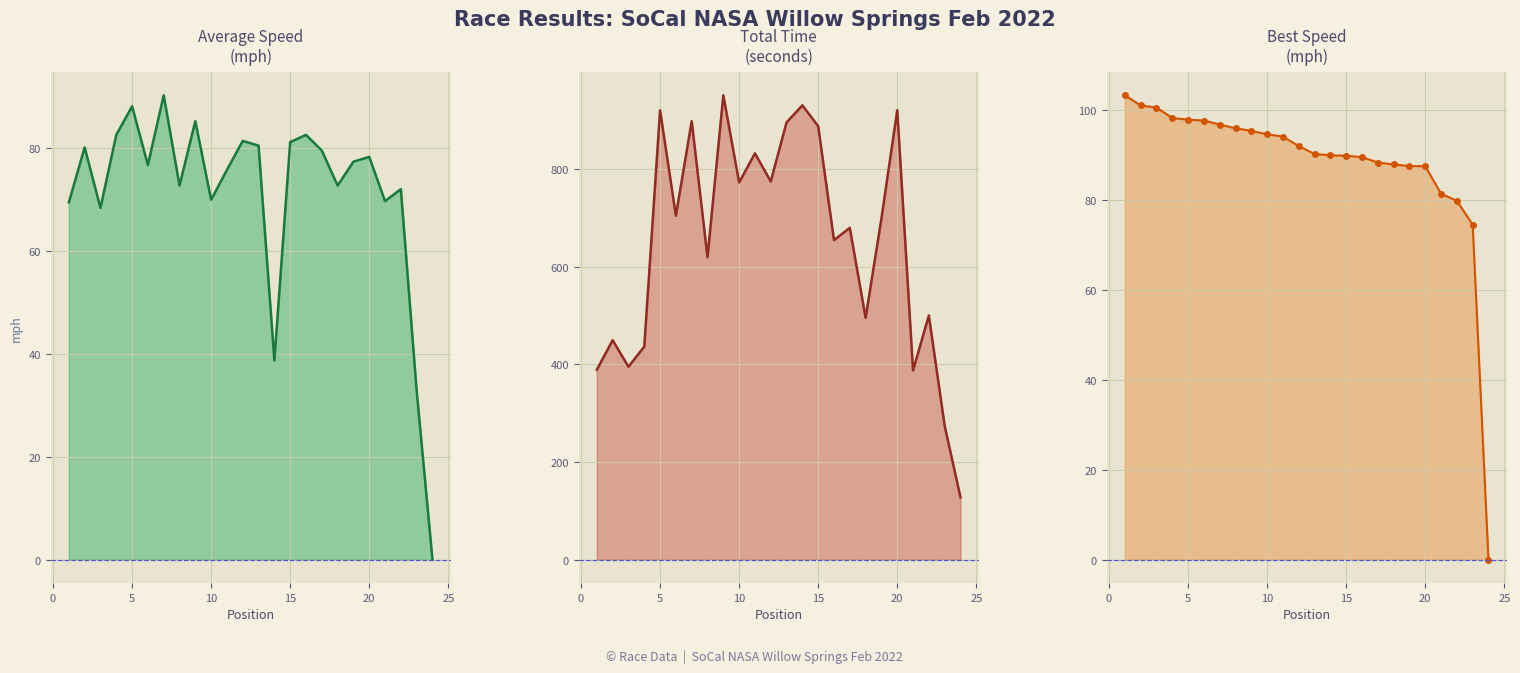

The Best Speed series shows 120.7 at 20. True or false?

False